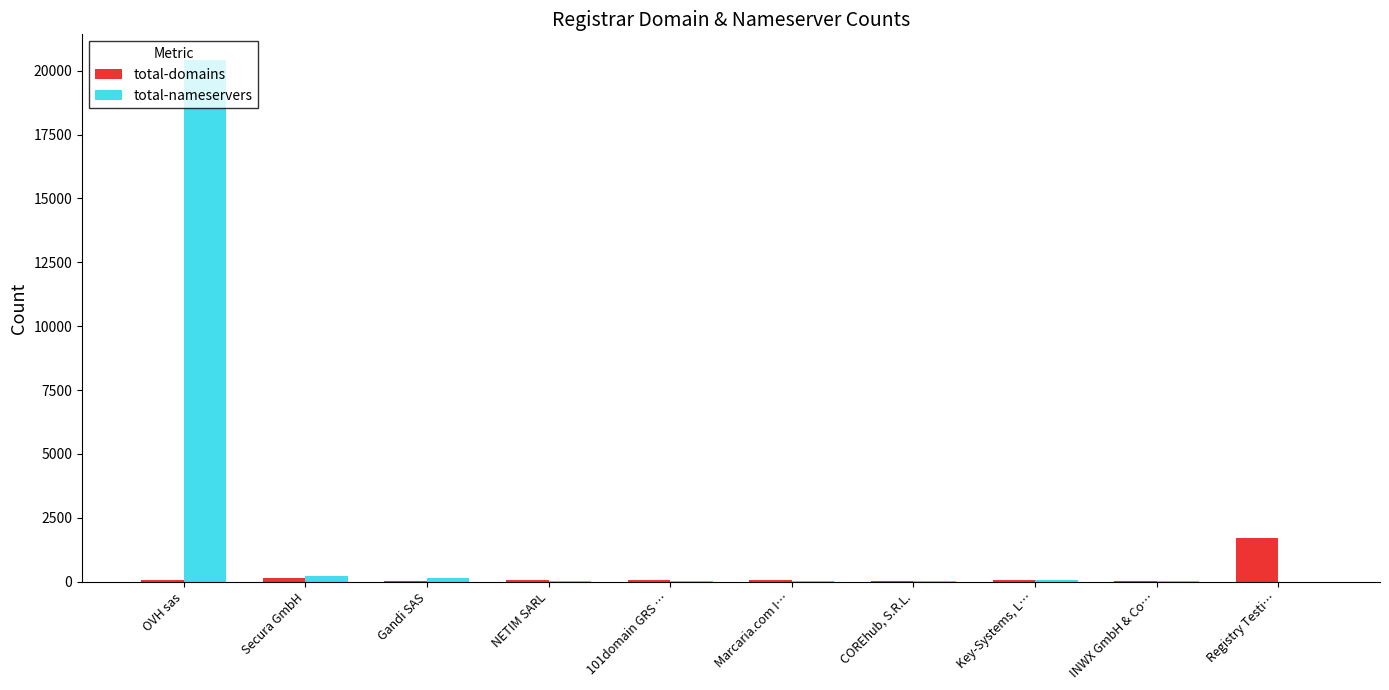

How many groups of bars are there?

10